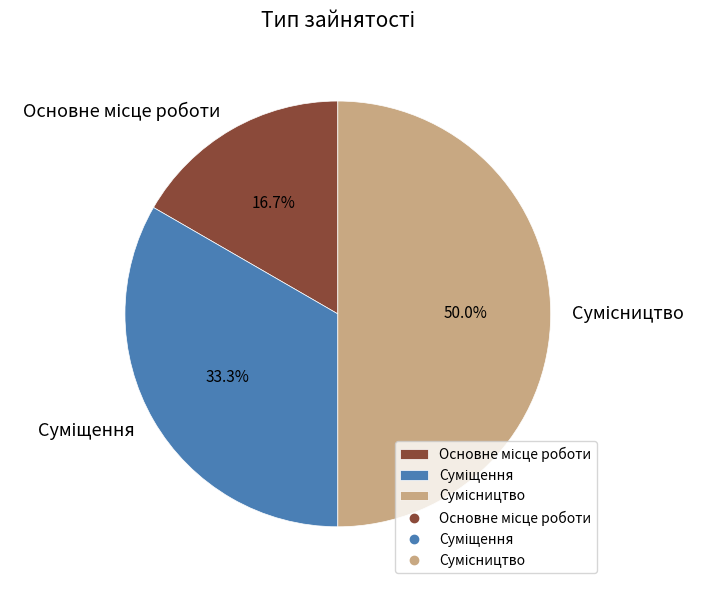

How many segments does this pie chart have?

3